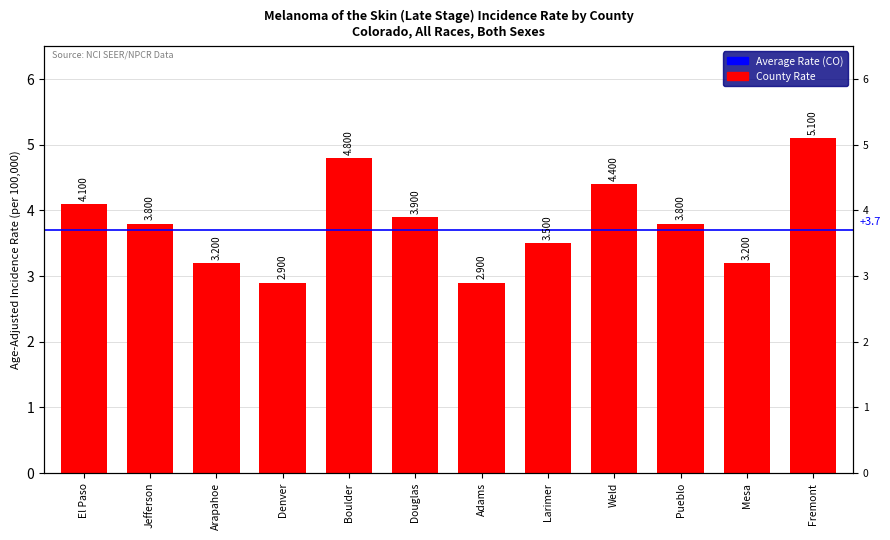

Is it true that the value at Boulder is 2.7?

False